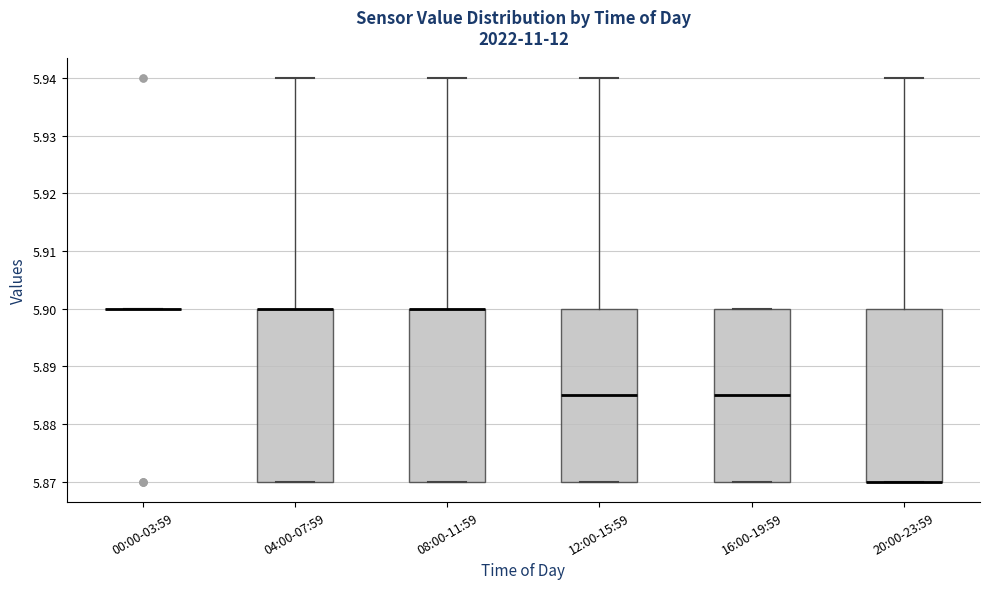

Reading left to right, read every box against the y-axis: the position of its median line, the range the box covers, and the ends of its whiskers. The values are not printed on the chart, so give them approximately, as read against the axis.

00:00-03:59: box collapsed to a line at 5.900, whiskers 5.900 to 5.900
04:00-07:59: median 5.900 (drawn on the box's upper edge), box 5.870 to 5.900, whiskers 5.870 to 5.940
08:00-11:59: median 5.900 (drawn on the box's upper edge), box 5.870 to 5.900, whiskers 5.870 to 5.940
12:00-15:59: median 5.885, box 5.870 to 5.900, whiskers 5.870 to 5.940
16:00-19:59: median 5.885, box 5.870 to 5.900, whiskers 5.870 to 5.900
20:00-23:59: median 5.870 (drawn on the box's lower edge), box 5.870 to 5.900, whiskers 5.870 to 5.940